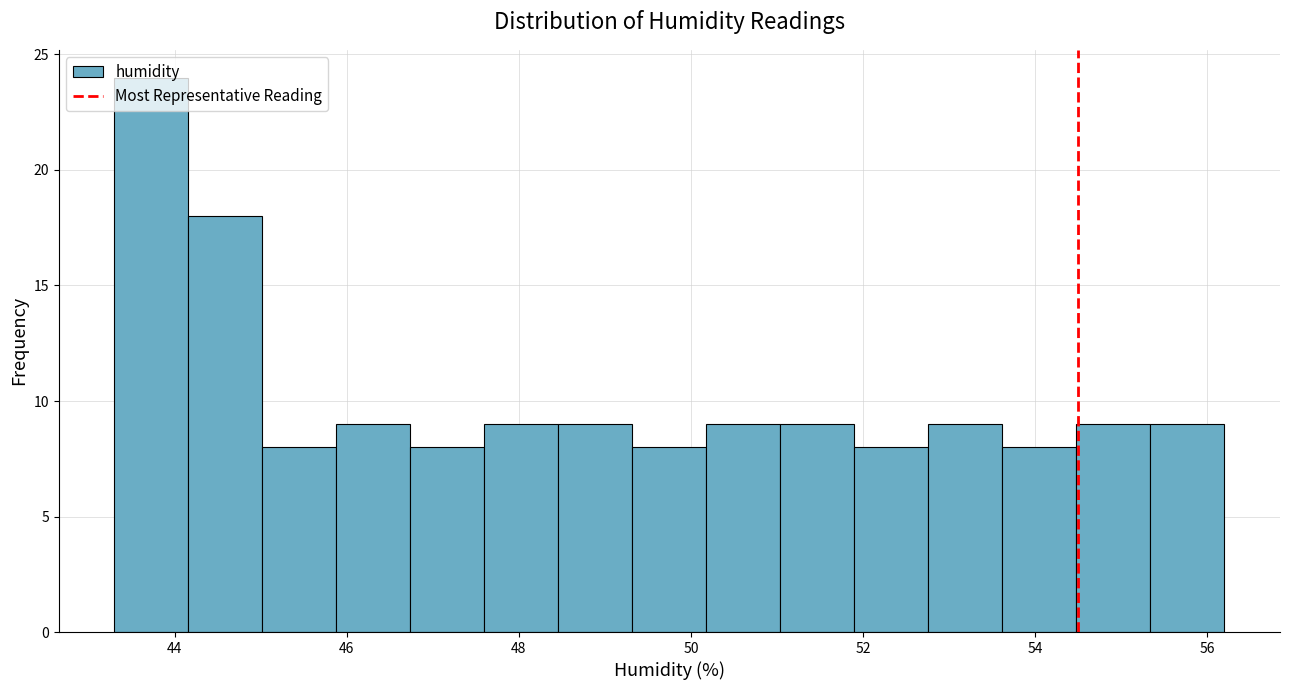

Reading left to right, list every bar in this chart as the range it spans on the x-axis followed by its height. Neither the bar edges nor the heights are printed on the chart, so give them approximately, as read against the axes.

43.30 to 44.16: 24
44.16 to 45.02: 18
45.02 to 45.88: 8
45.88 to 46.74: 9
46.74 to 47.60: 8
47.60 to 48.46: 9
48.46 to 49.32: 9
49.32 to 50.18: 8
50.18 to 51.04: 9
51.04 to 51.90: 9
51.90 to 52.76: 8
52.76 to 53.62: 9
53.62 to 54.48: 8
54.48 to 55.34: 9
55.34 to 56.20: 9